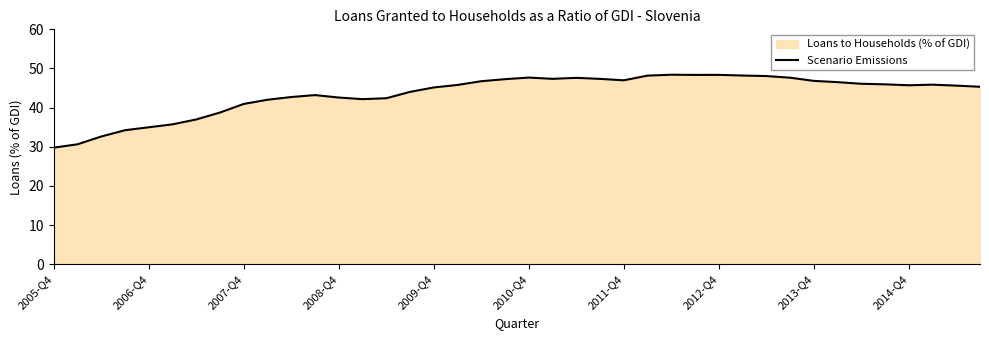

How many lines are shown in the chart?

1